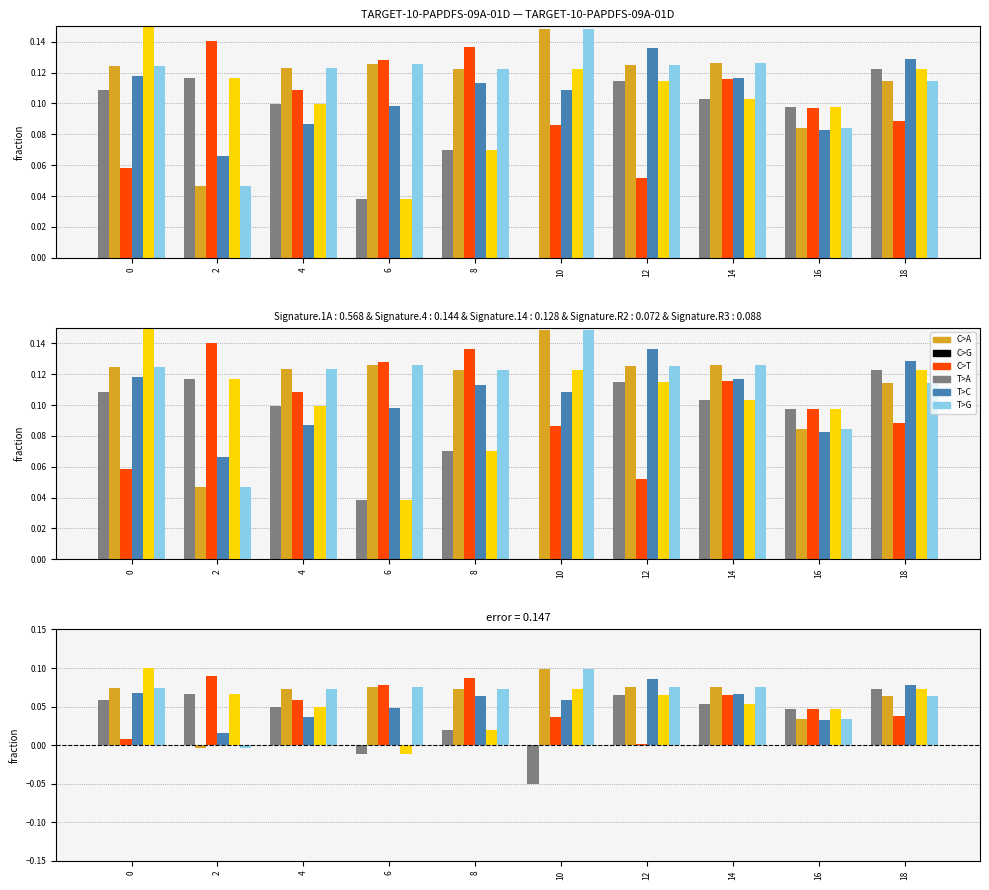

What are all the series names shown in the legend?

C>A, C>G, C>T, T>A, T>C, T>G